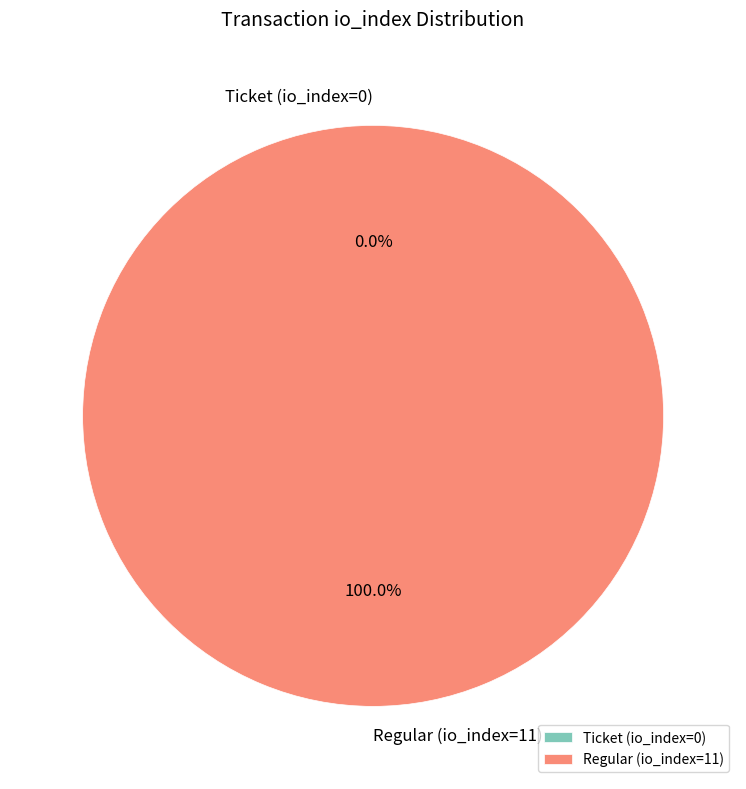

How many slices are in this pie chart?

2